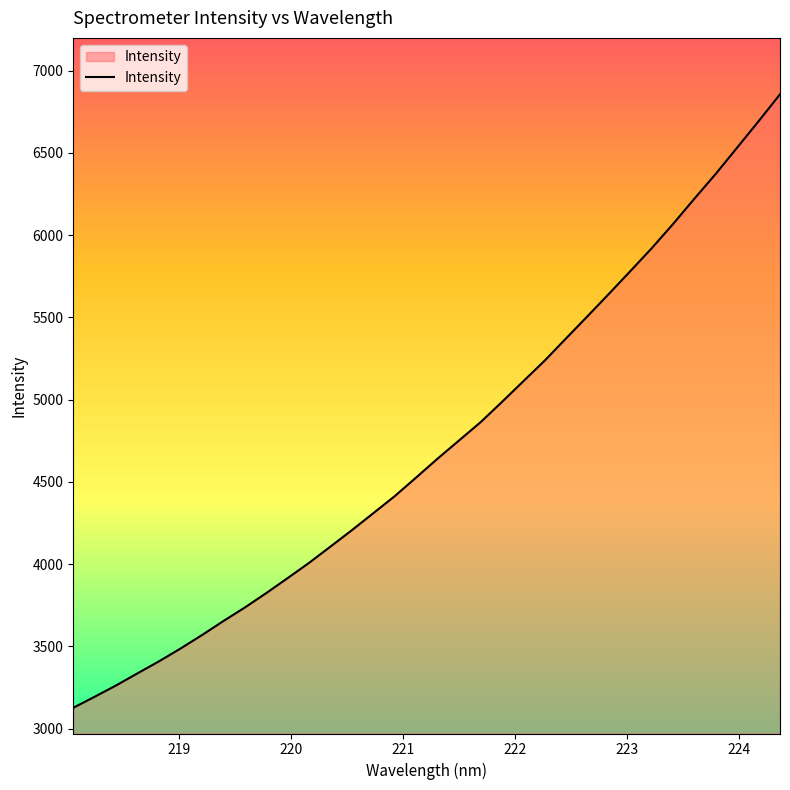

What is the minimum value shown in the chart?

3127.1